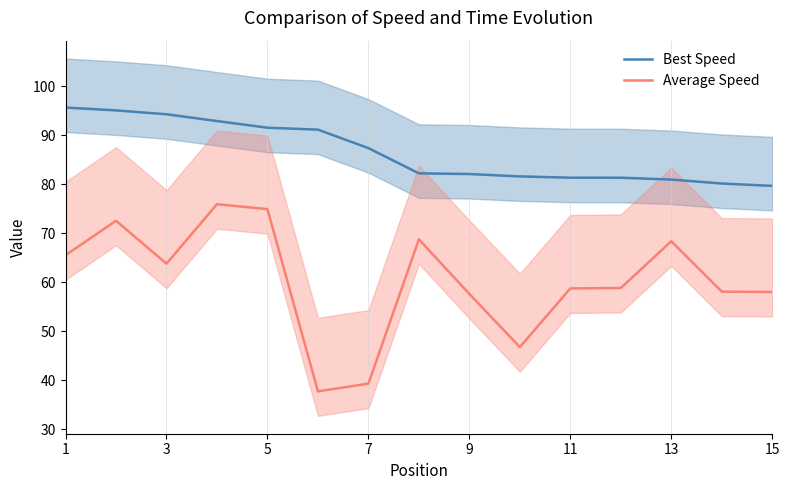

True or false: Best Speed and Average Speed cross at least once.

False